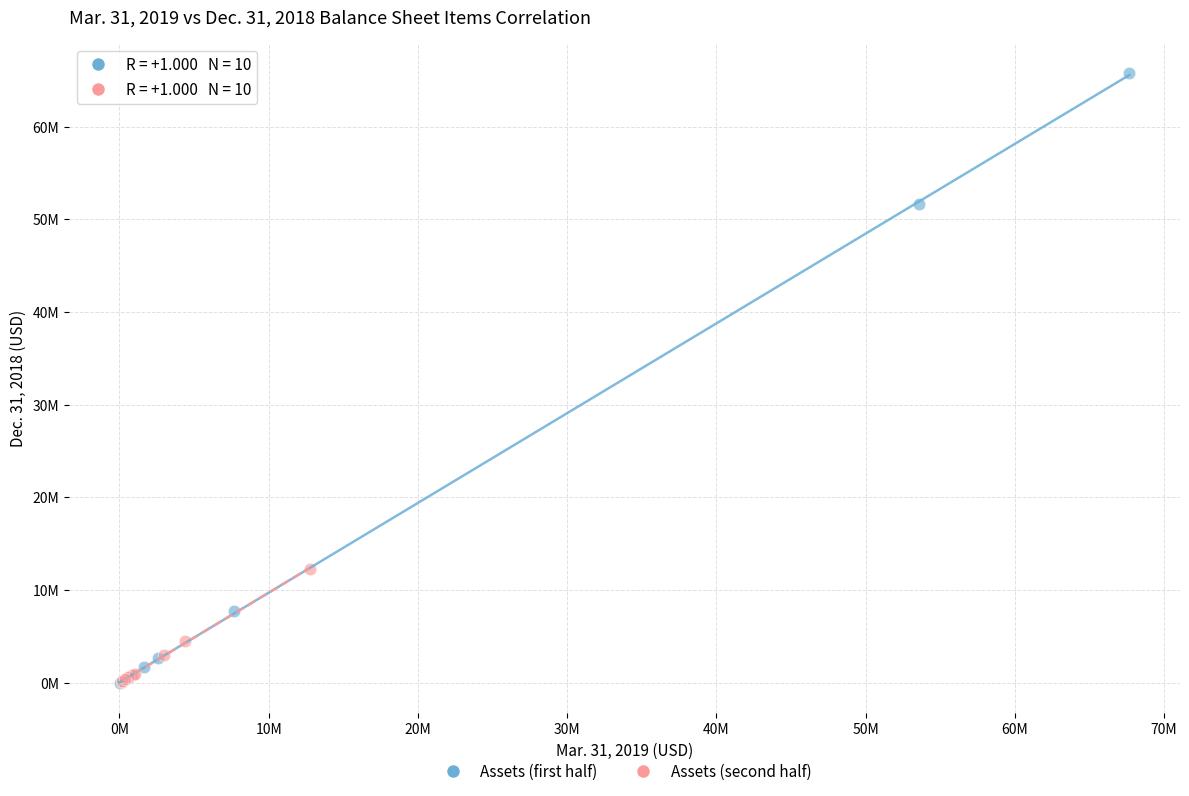

Which series has the widest spread of Y values?

Assets (first half)